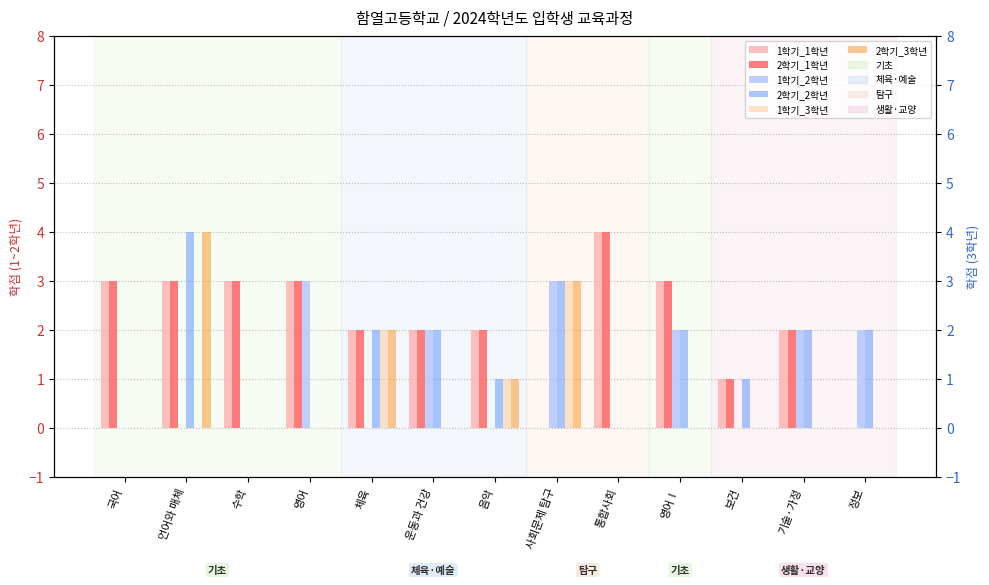

How many bars are there in each group?

6